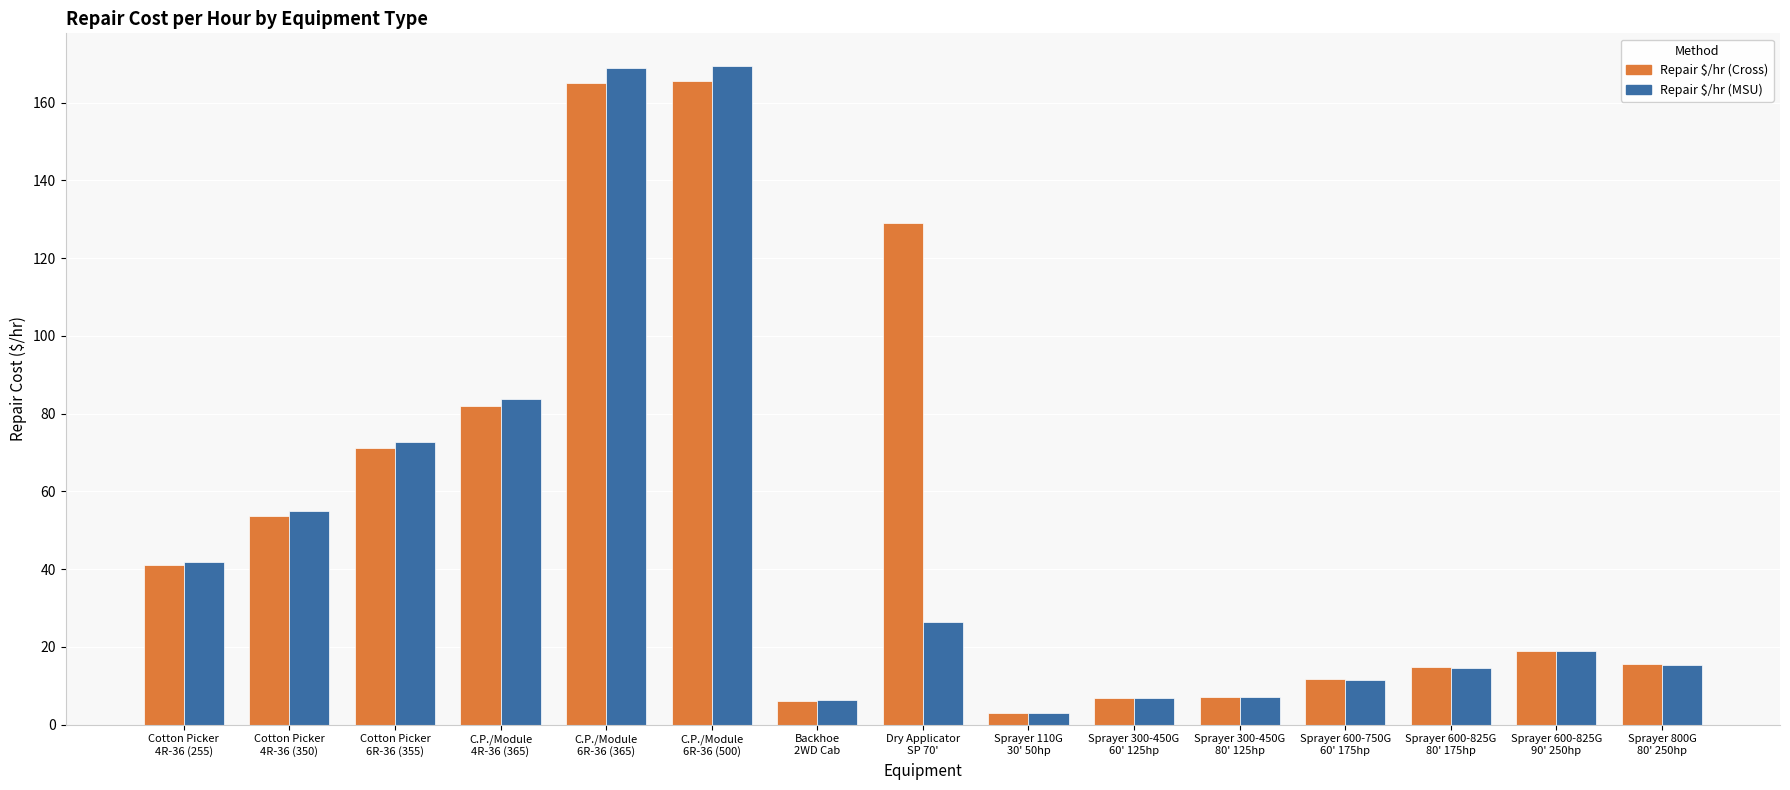

What are all the series names shown in the legend?

Repair $/hr (Cross), Repair $/hr (MSU)